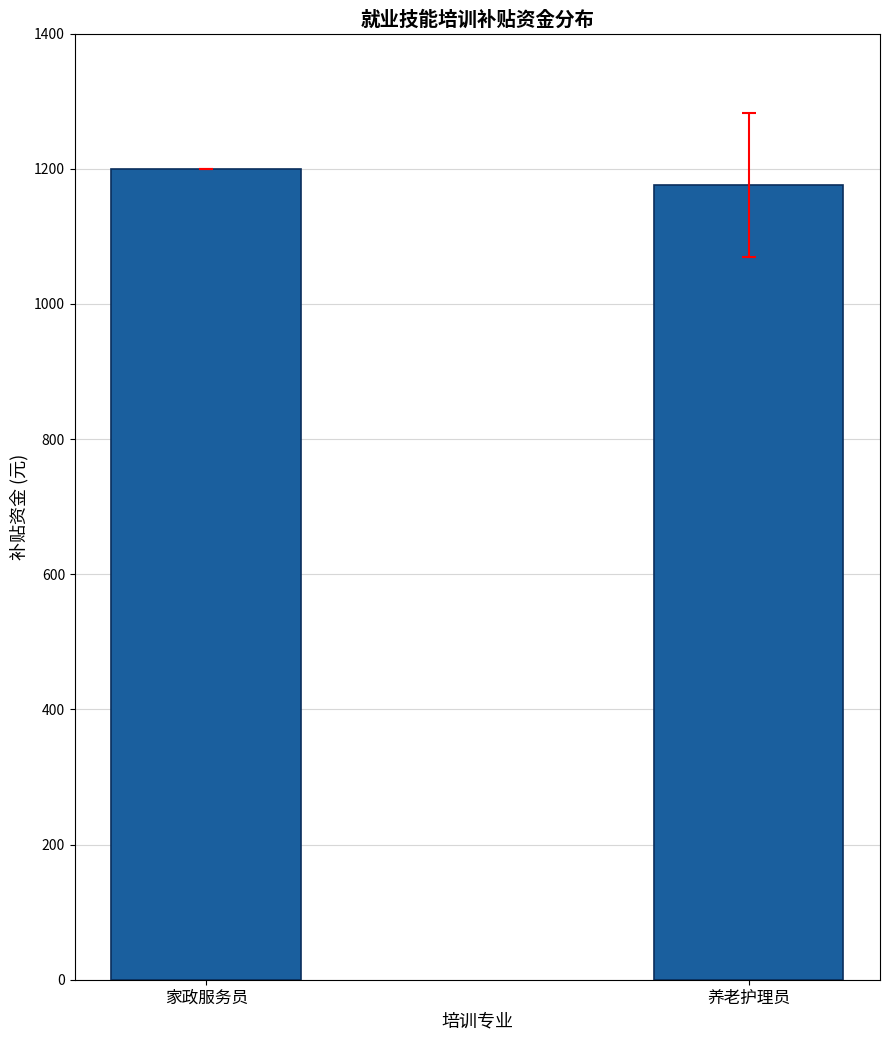

Which has a higher value, 家政服务员 or 养老护理员?

家政服务员